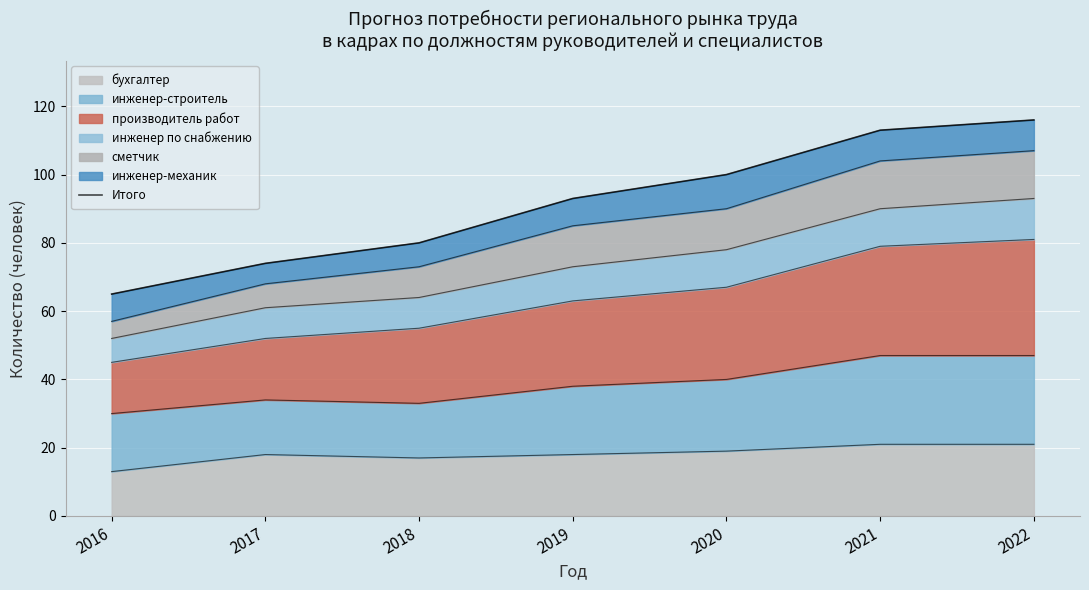

What is the maximum value for бухгалтер?

21